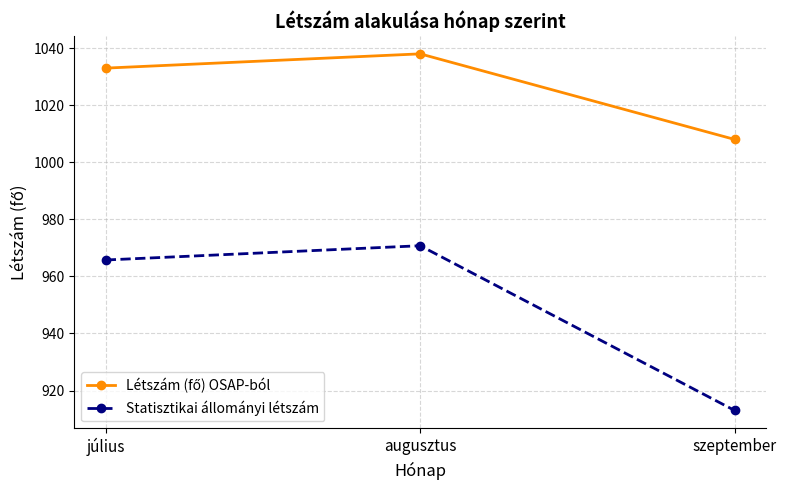

How many lines are shown in the chart?

2